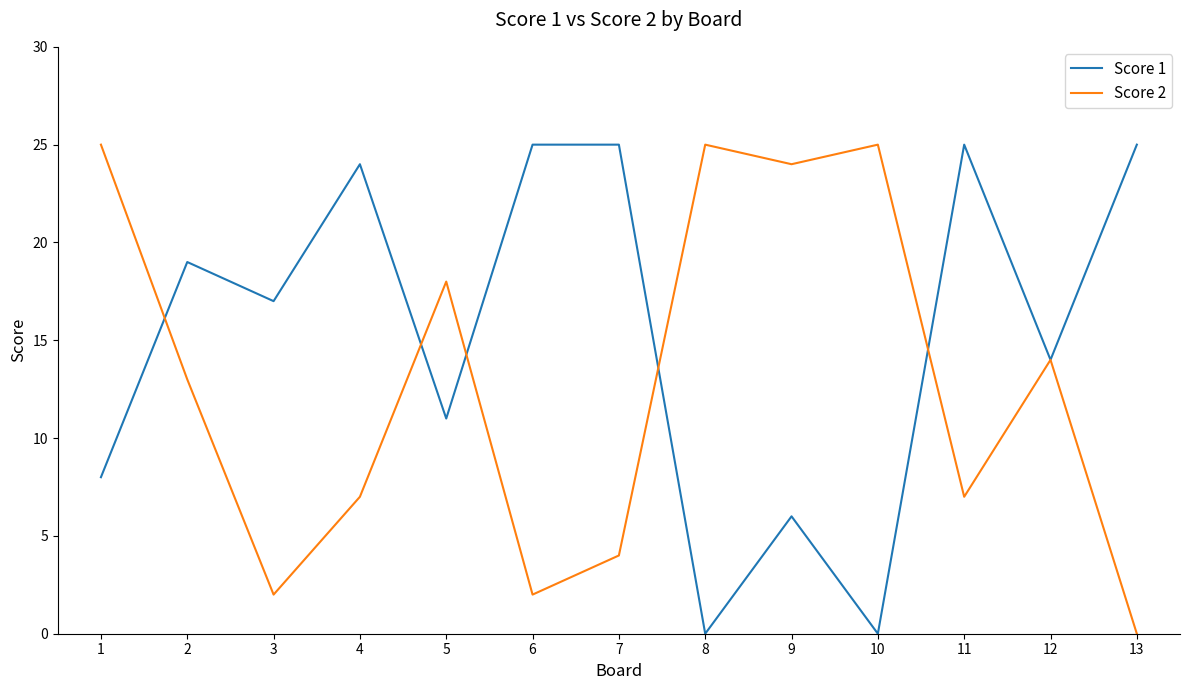

Is the value of Score 2 at 11 greater than the value of Score 1 at 3?

No